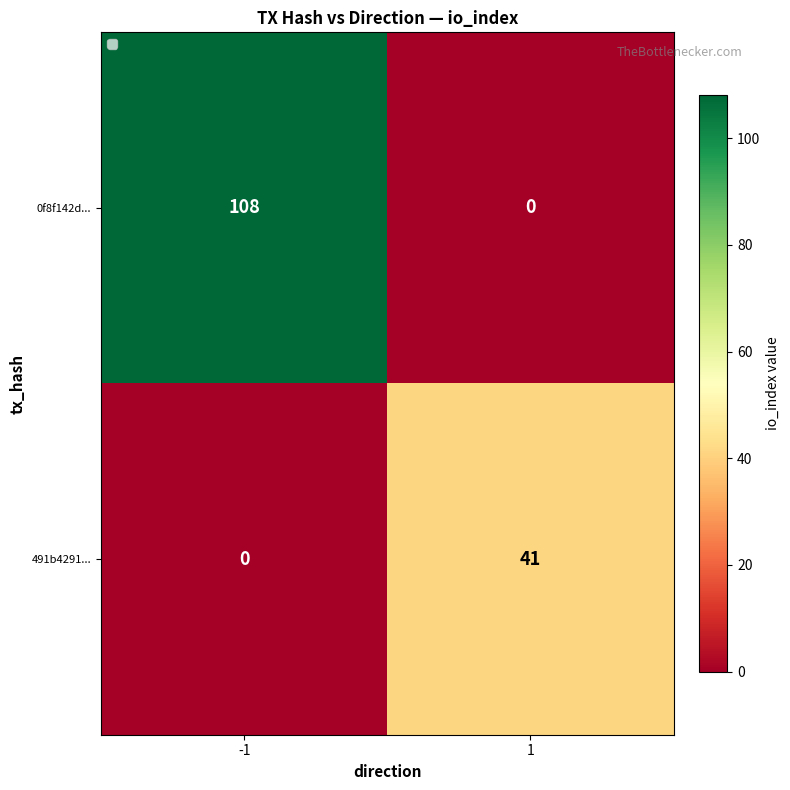

Reading left to right, extract all data points from this chart.

0f8f142d...: -1=108	1=0
491b4291...: -1=0	1=41